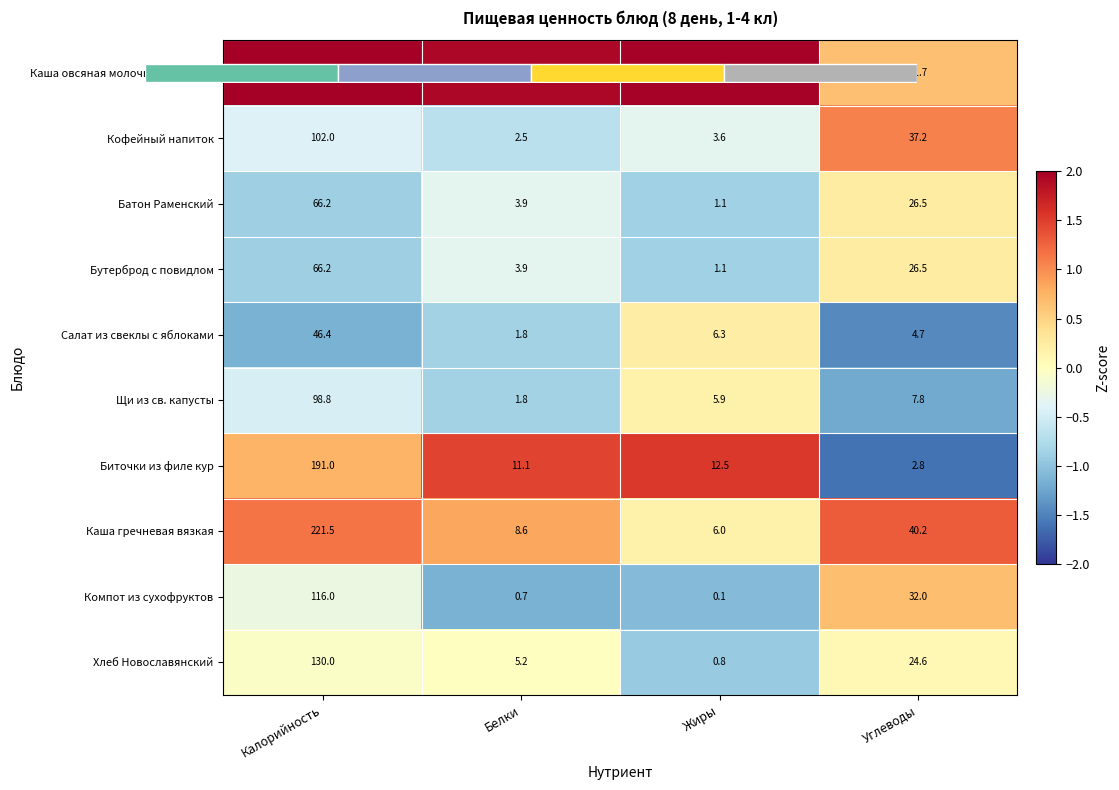

Where is Бутерброд с повидлом nearest to the value 0?

Углеводы